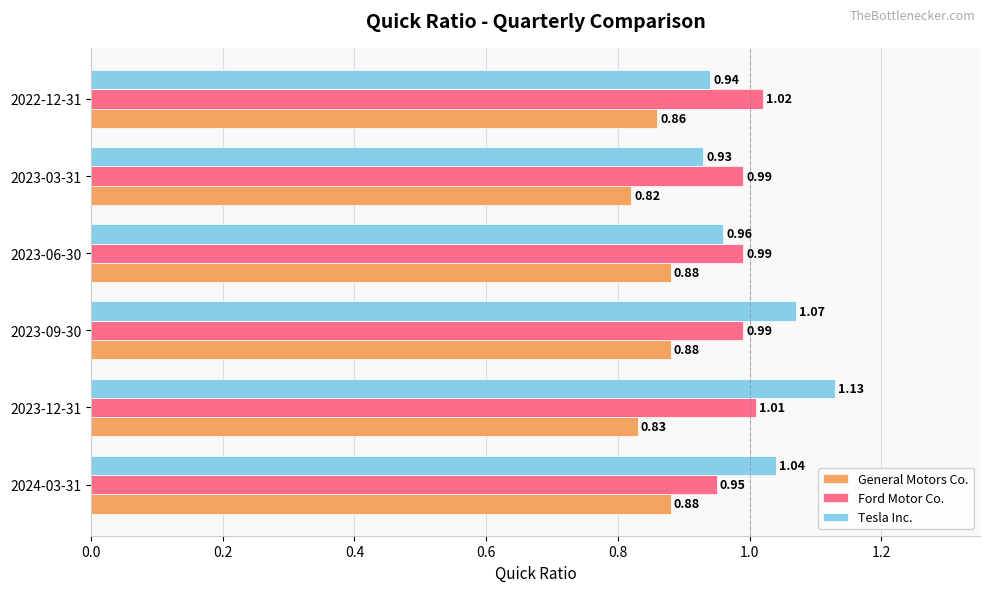

Which series has the largest range (max minus min)?

Tesla Inc.